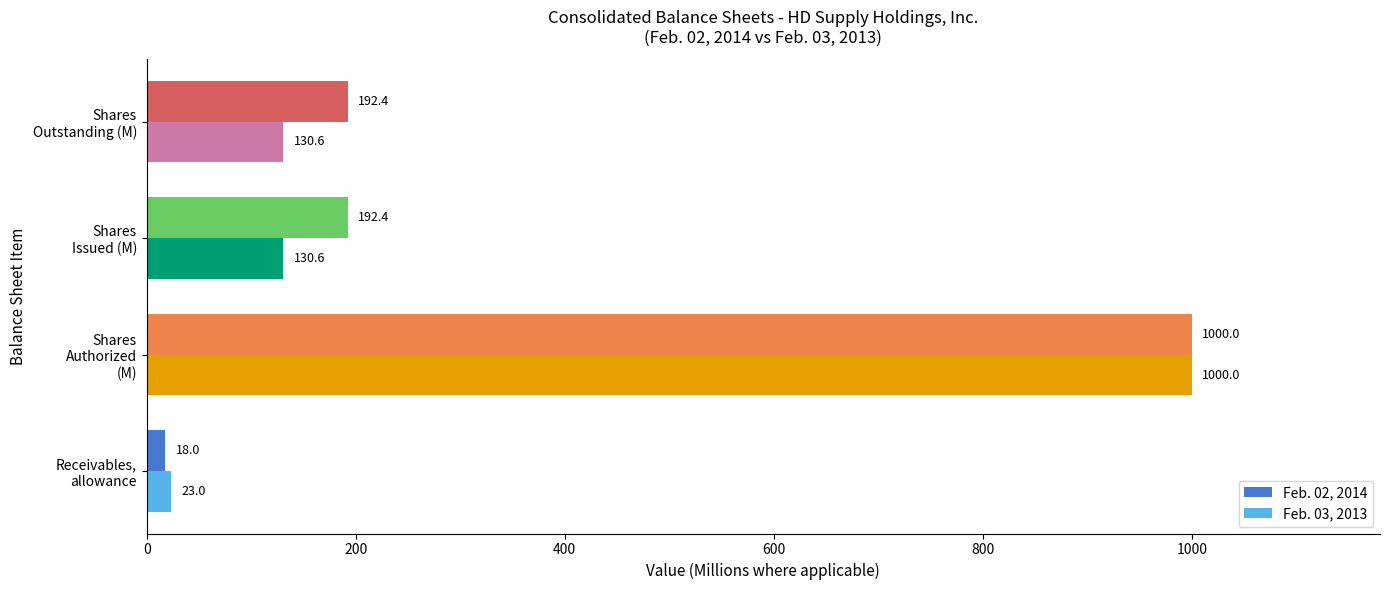

How many series are shown in this chart?

2